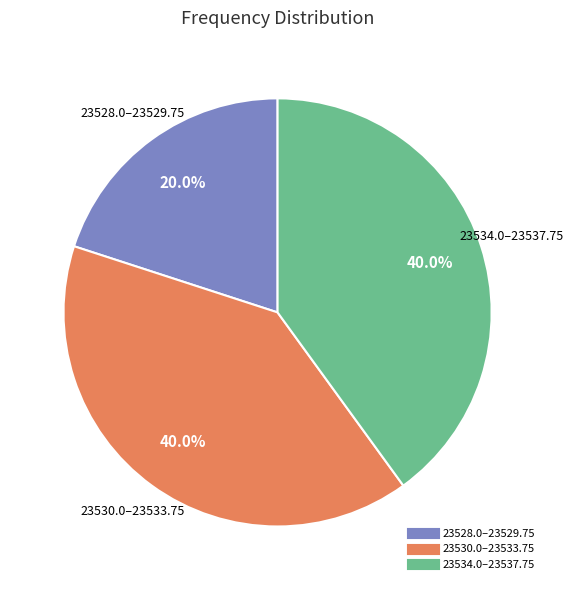

Is there any slice that represents more than half of the pie?

No